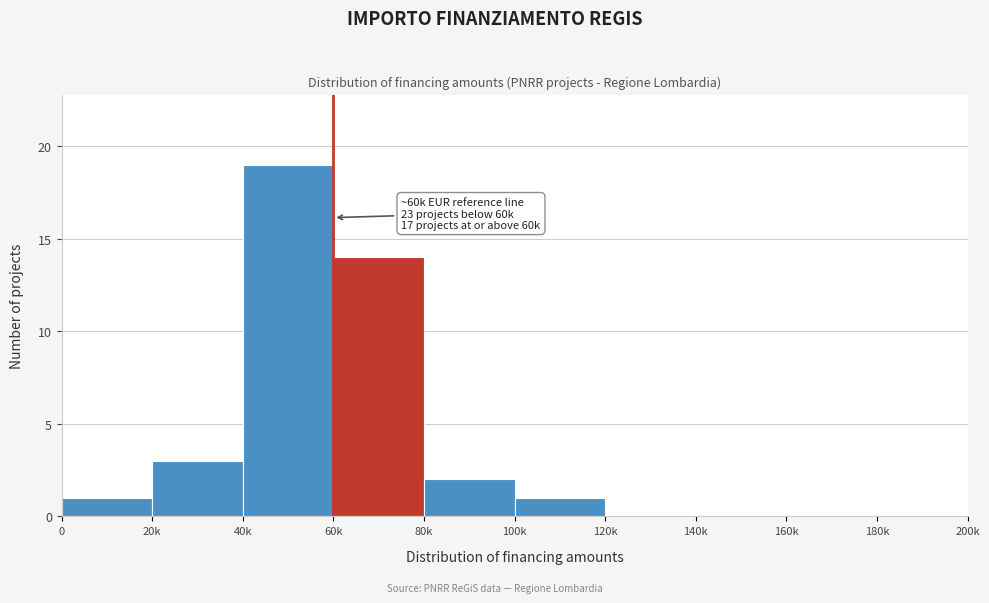

Reading left to right, what are all the values shown in this chart?

0=1	20k=3	40k=19	60k=14	80k=2	100k=1	120k=0	140k=0	160k=0	180k=0